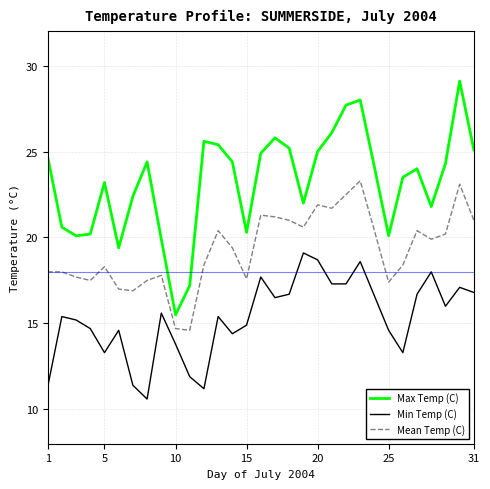

Which series has the largest total across all categories?

Max Temp (C)